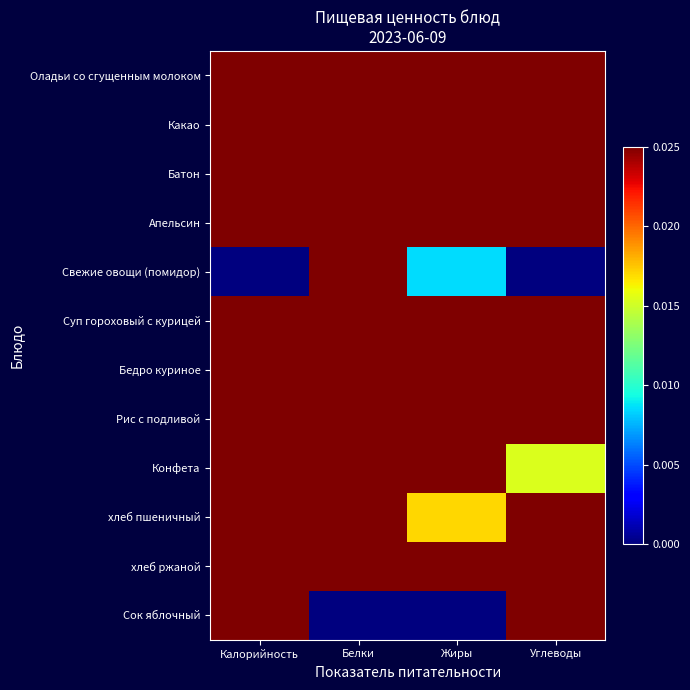

Reading left to right, transcribe all the data shown in this chart.

Оладьи со сгущенным молоком: Калорийность=1.0	Белки=0.9	Жиры=0.9	Углеводы=1.0
Какао: Калорийность=0.5	Белки=0.4	Жиры=0.3	Углеводы=0.8
Батон: Калорийность=0.2	Белки=0.2	Жиры=0.1	Углеводы=0.2
Апельсин: Калорийность=0.2	Белки=0.1	Жиры=0.1	Углеводы=0.4
Свежие овощи (помидор): Калорийность=0.0	Белки=0.1	Жиры=0.0	Углеводы=0.0
Суп гороховый с курицей: Калорийность=0.5	Белки=0.5	Жиры=0.6	Углеводы=0.3
Бедро куриное: Калорийность=0.5	Белки=1.0	Жиры=1.0	Углеводы=0.1
Рис с подливой: Калорийность=0.3	Белки=0.4	Жиры=0.6	Углеводы=0.2
Конфета: Калорийность=0.5	Белки=0.7	Жиры=0.4	Углеводы=0.0
хлеб пшеничный: Калорийность=0.2	Белки=0.2	Жиры=0.0	Углеводы=0.2
хлеб ржаной: Калорийность=0.2	Белки=0.2	Жиры=0.0	Углеводы=0.2
Сок яблочный: Калорийность=0.4	Белки=0.0	Жиры=0.0	Углеводы=0.6